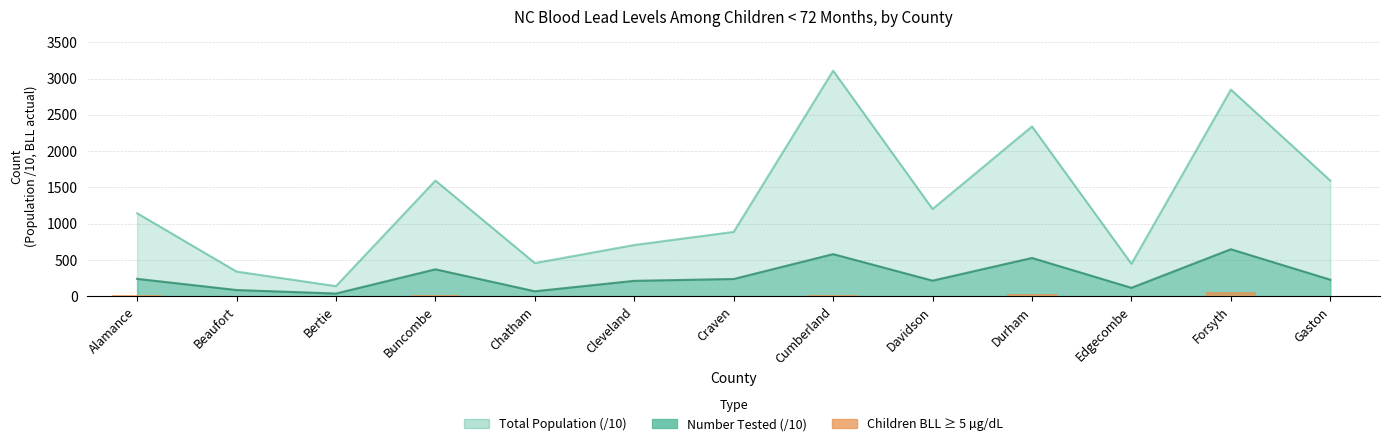

Which has a higher value, Buncombe or Davidson?

Buncombe